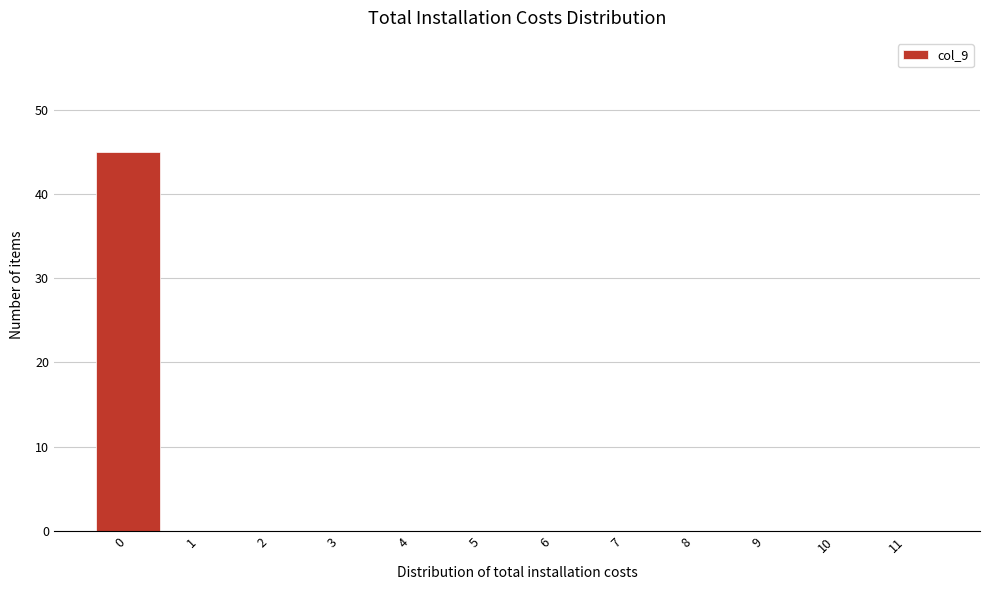

Reading left to right, extract all data points from this chart.

0=45	1=0	2=0	3=0	4=0	5=0	6=0	7=0	8=0	9=0	10=0	11=0